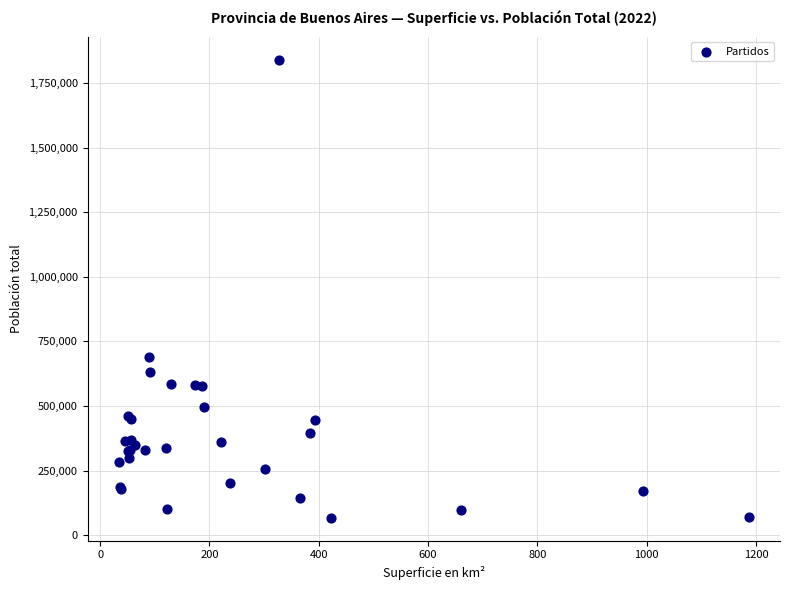

What Y value in the scatter plot is closest to 954129?

690480